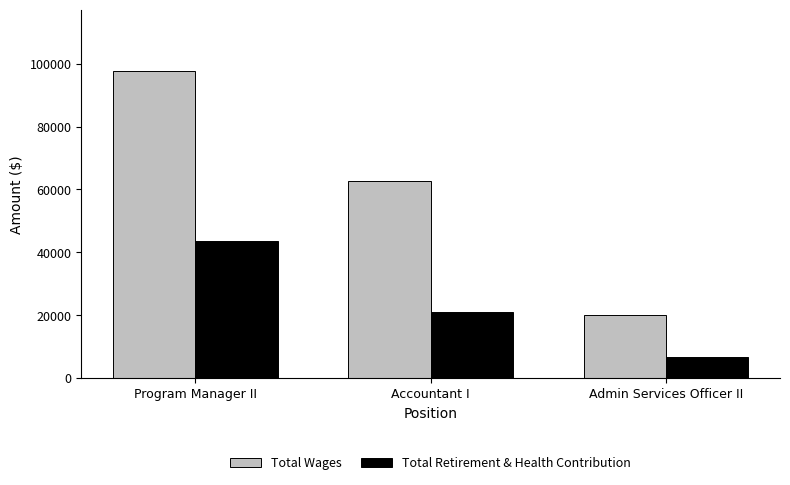

Which series changed the most between Program Manager II and Accountant I?

Total Wages